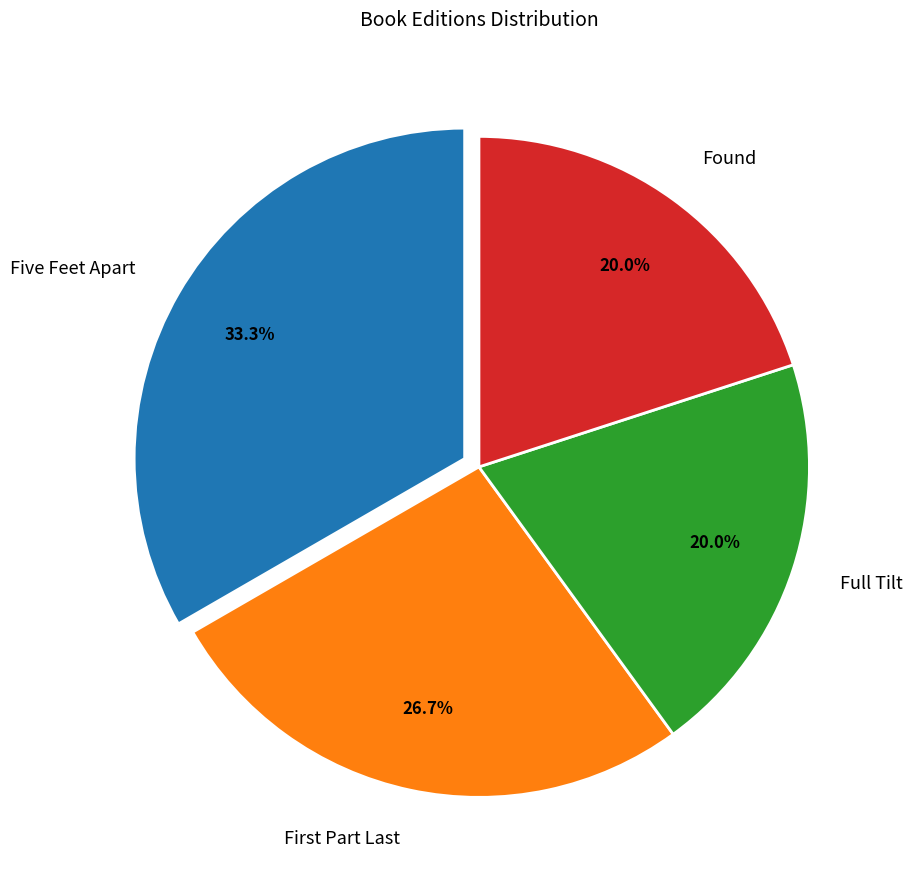

Which slice is the largest?

Five Feet Apart